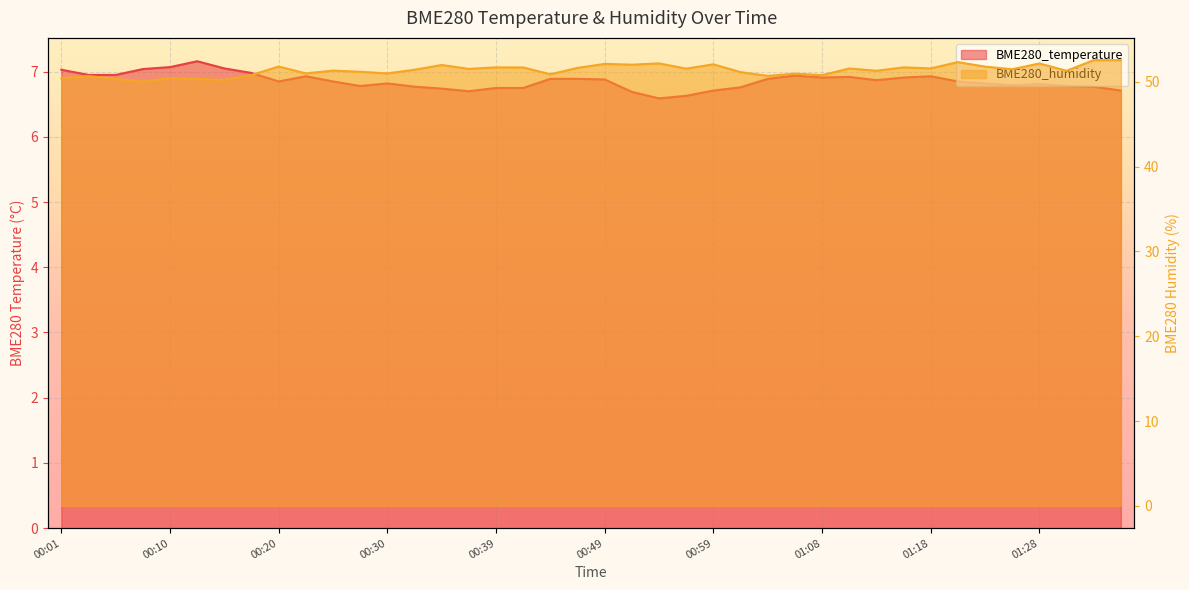

The value of BME280_temperature at 01:18 is 3.2. True or false?

False